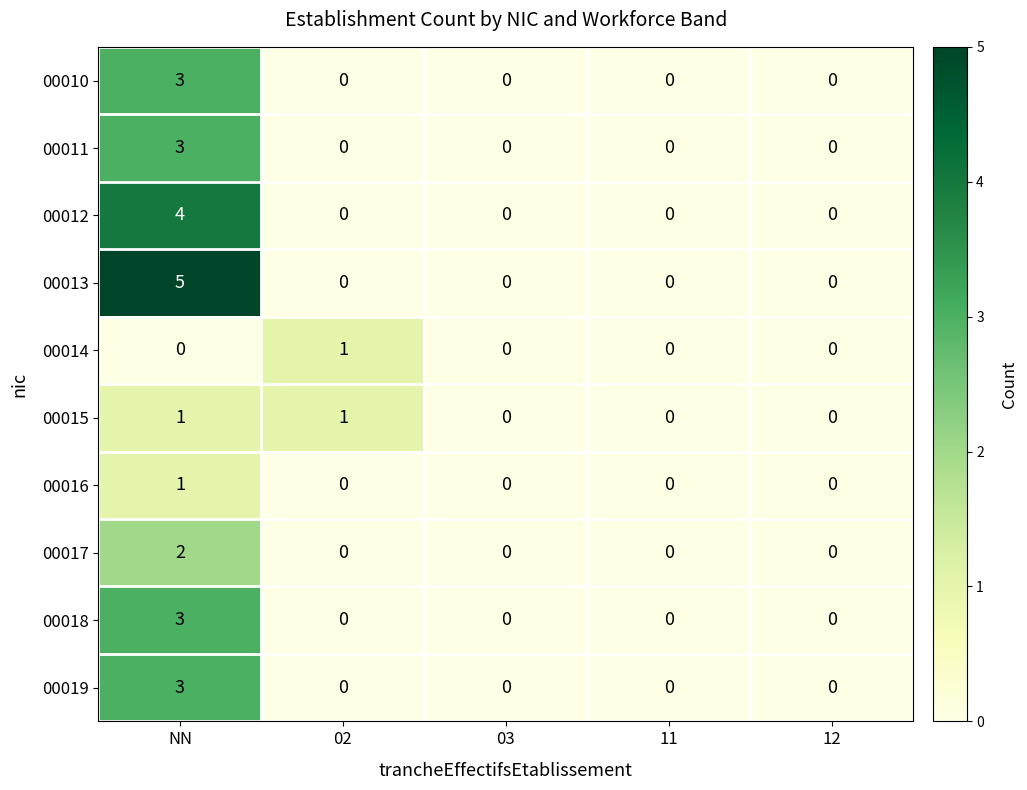

True or false: 00015 has a value of 0 at 12.

True